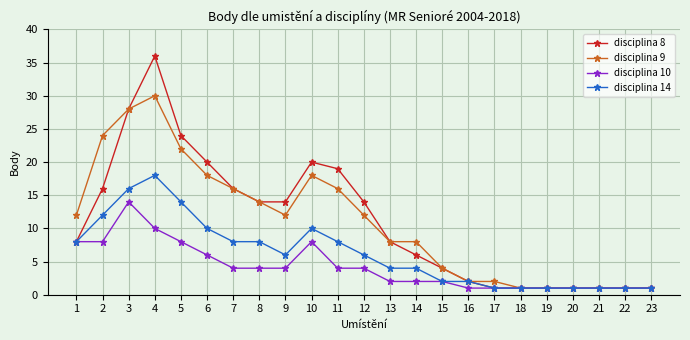

At which category is the sum across all series the highest?

4